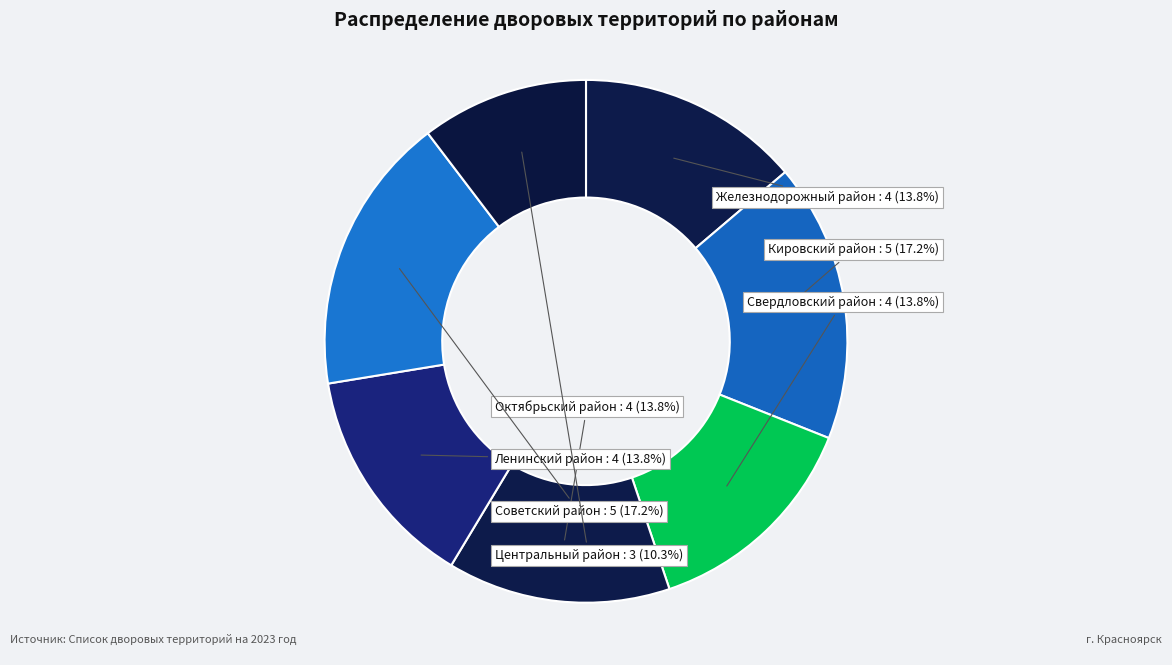

Is there any slice that represents more than half of the pie?

No